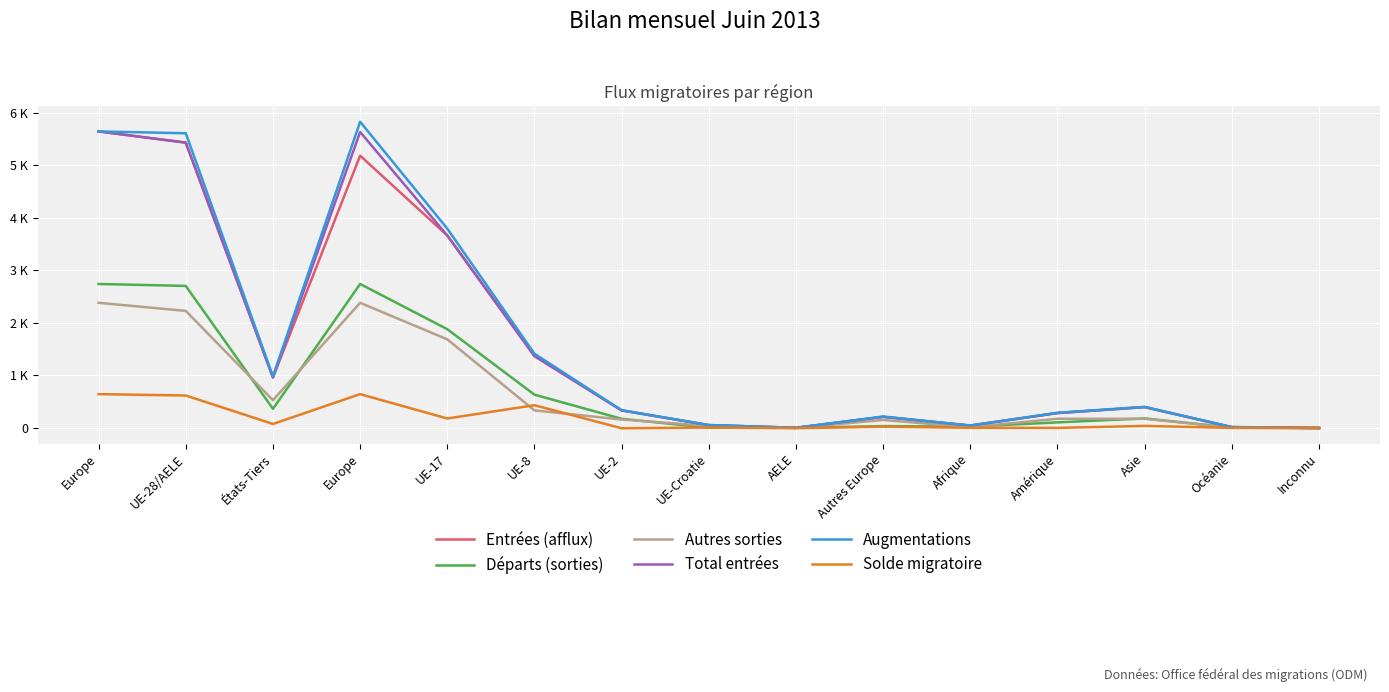

What is the sum of all Total entrées values?

24050